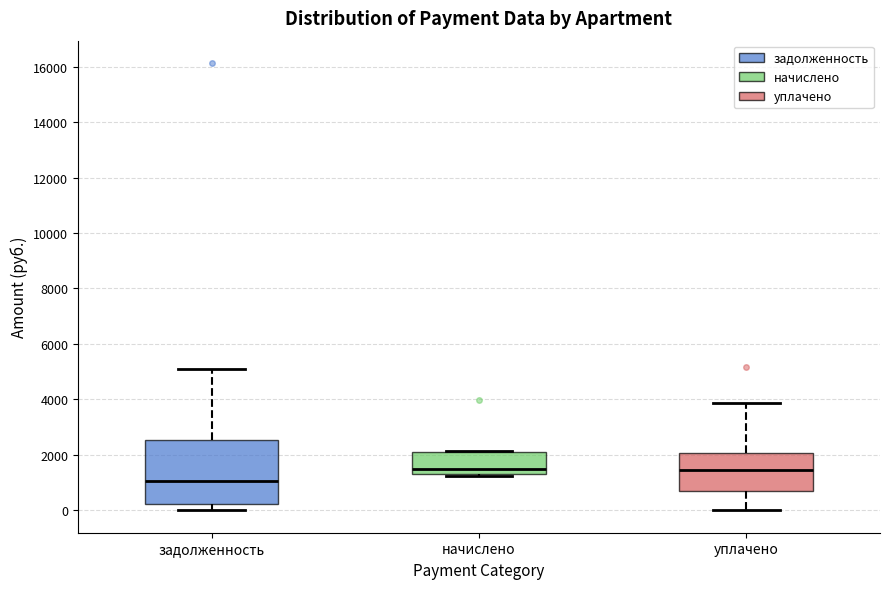

Reading left to right, transcribe this box plot: for each box, give where its median line is, the range the box spans, and where its two whiskers end, as read against the y-axis. The values are not printed on the chart, so give them approximately, as read against the axis.

задолженность: median 1000, box 200 to 2600, whiskers 0 to 5200
начислено: median 1400, box 1200 to 2000, whiskers 1200 to 2200
уплачено: median 1400, box 800 to 2000, whiskers 0 to 3800